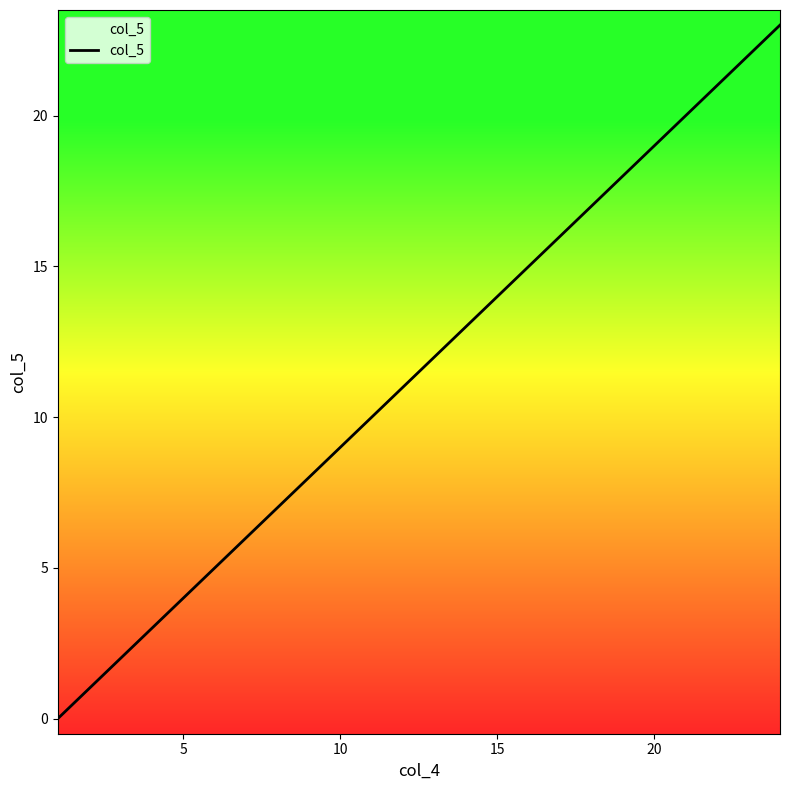

What is the difference between the second highest and second lowest values?

21